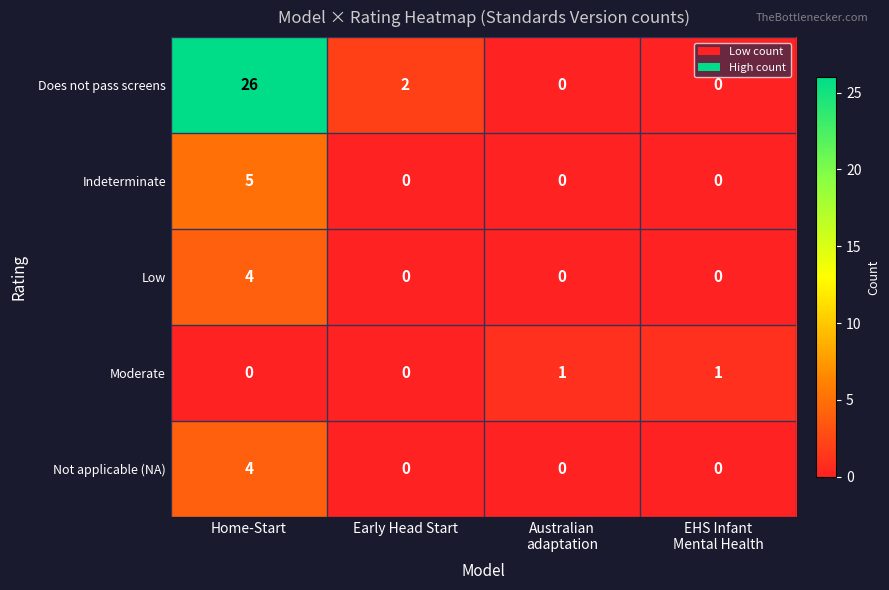

The Moderate series shows 0 at Early Head Start. True or false?

True